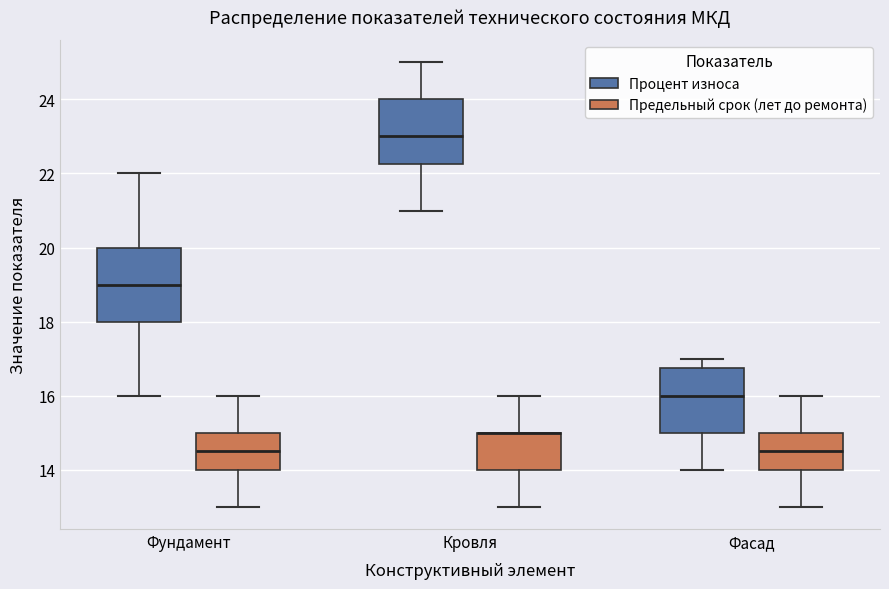

Reading left to right, transcribe this box plot: for each box, give where its median line is, the range the box spans, and where its two whiskers end, as read against the y-axis. The values are not printed on the chart, so give them approximately, as read against the axis.

Фундамент (Процент износа): median 19.0, box 18.0 to 20.0, whiskers 16.0 to 22.0
Фундамент (Предельный срок (лет до ремонта)): median 14.6, box 14.0 to 15.0, whiskers 13.0 to 16.0
Кровля (Процент износа): median 23.0, box 22.2 to 24.0, whiskers 21.0 to 25.0
Кровля (Предельный срок (лет до ремонта)): median 15.0 (drawn on the box's upper edge), box 14.0 to 15.0, whiskers 13.0 to 16.0
Фасад (Процент износа): median 16.0, box 15.0 to 16.8, whiskers 14.0 to 17.0
Фасад (Предельный срок (лет до ремонта)): median 14.6, box 14.0 to 15.0, whiskers 13.0 to 16.0